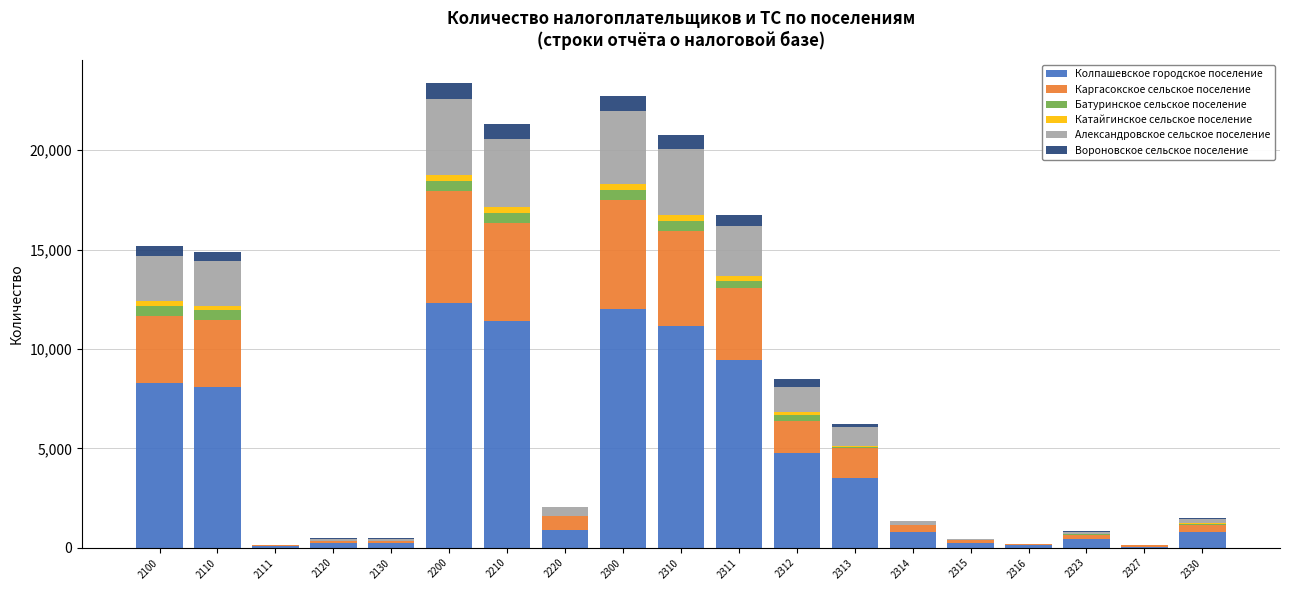

True or false: Колпашевское городское поселение has a value of 3501 at 2313.

True